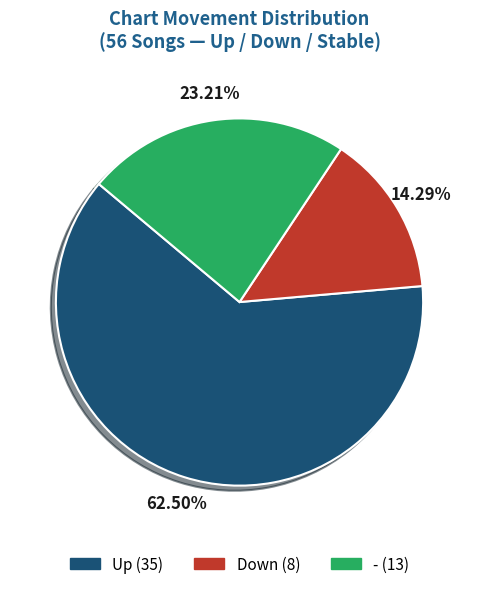

Is there a majority slice in this chart?

Yes